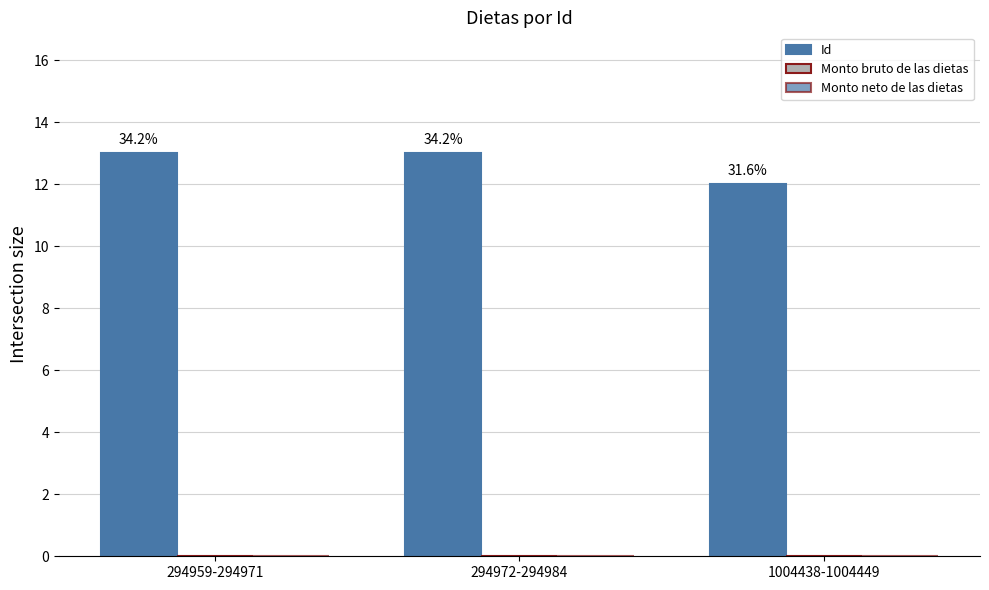

Are the bars horizontal?

No